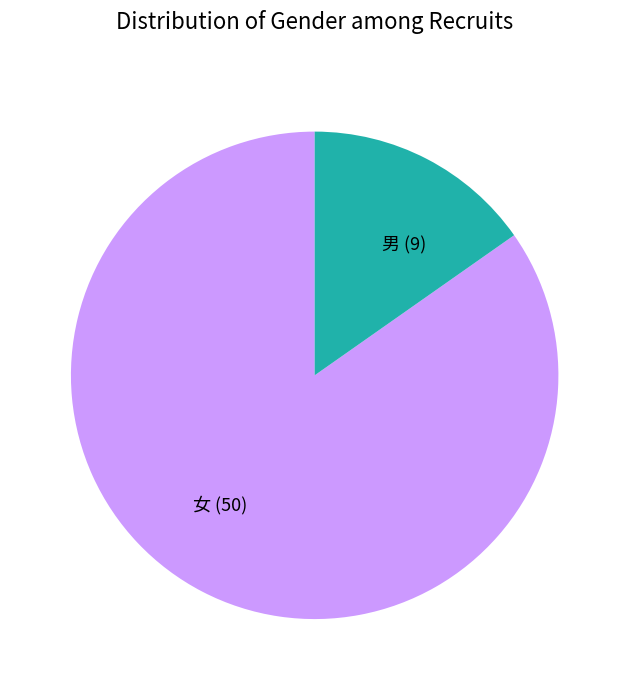

Count the number of slices in the pie.

2